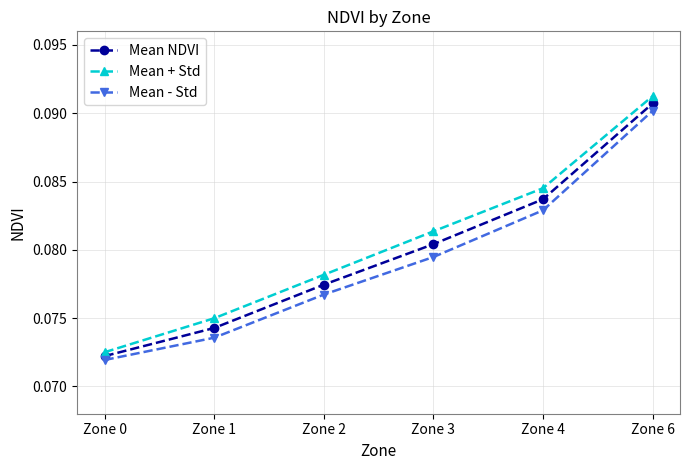

True or false: Mean + Std and Mean - Std cross at least once.

False